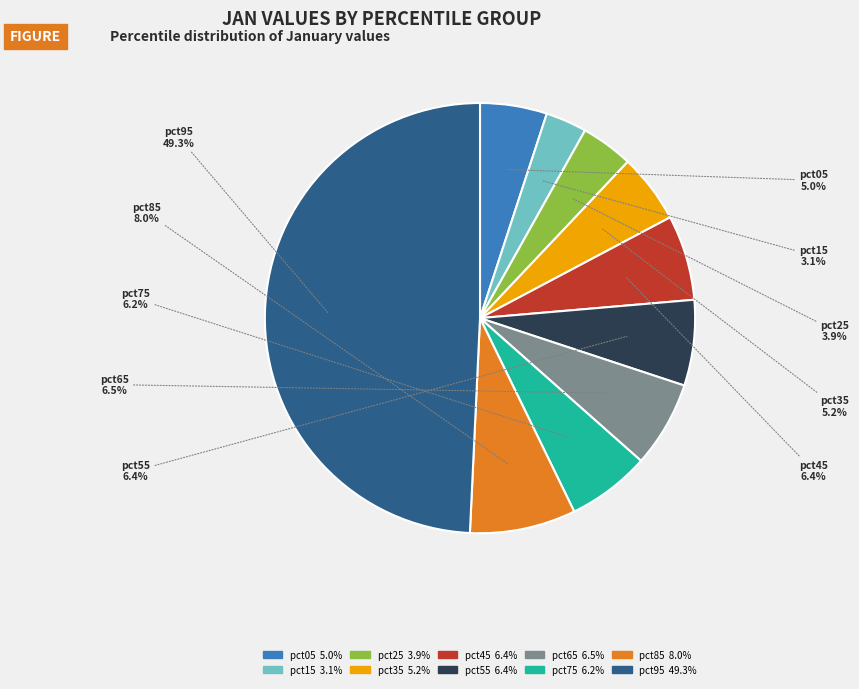

How many segments does this pie chart have?

10